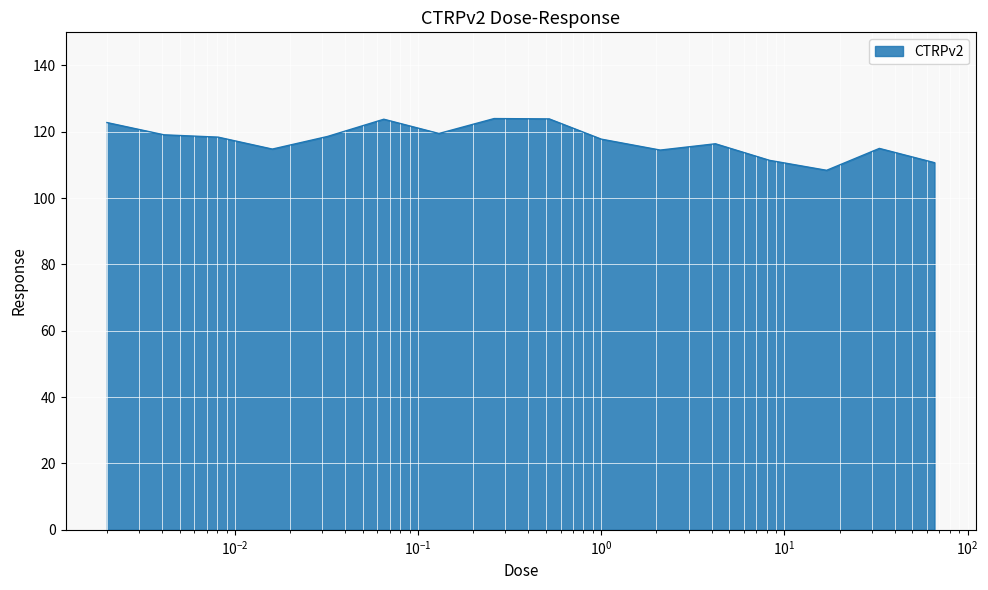

How many lines are shown in the chart?

1